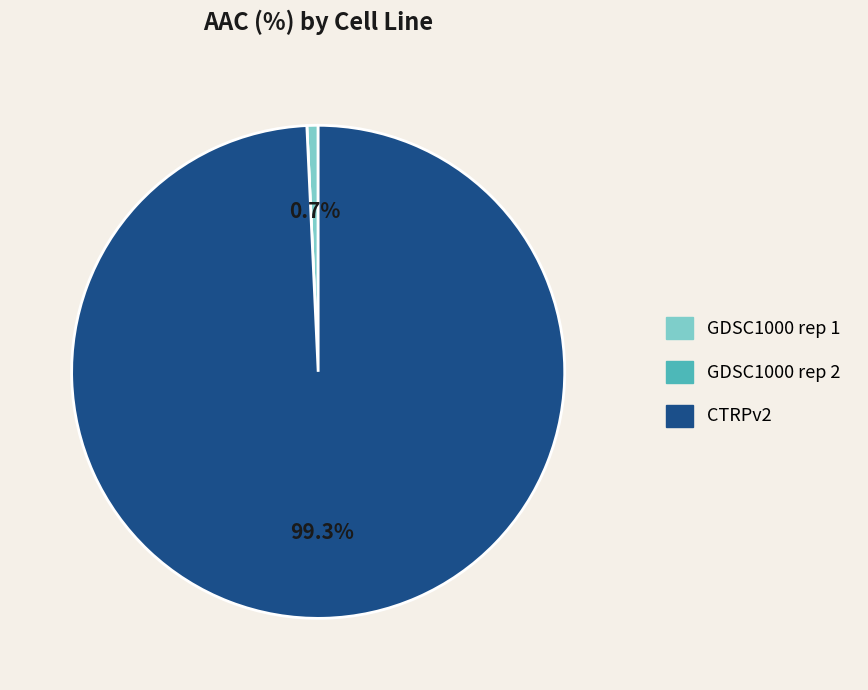

What percentage do GDSC1000 rep 1 and CTRPv2 together represent?

100.0%